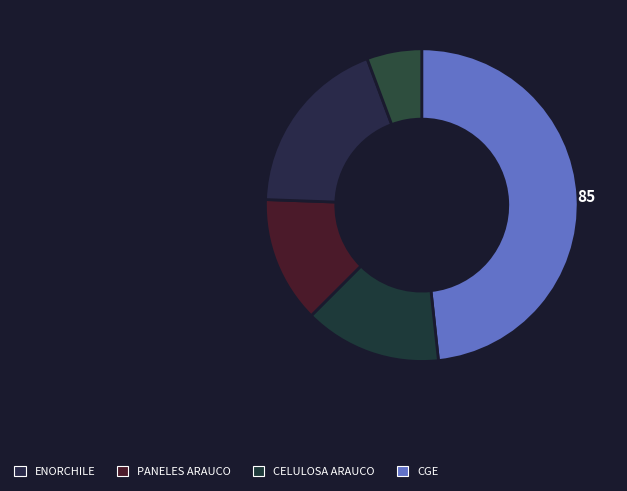

Is there a majority slice in this chart?

No